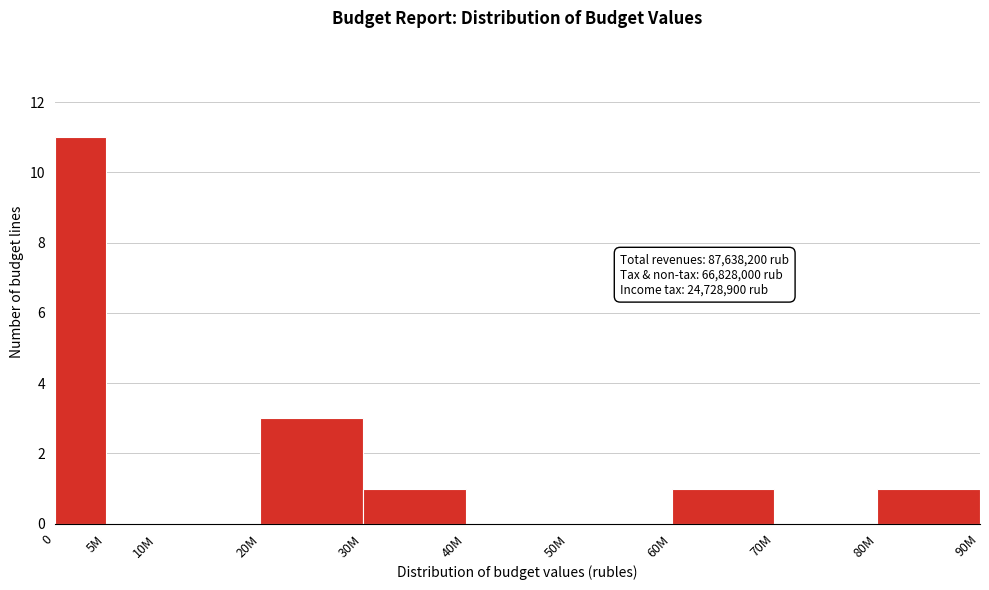

Reading right to left, list all the values displayed in this chart.

80M=1	70M=0	60M=1	50M=0	40M=0	30M=1	20M=3	10M=0	5M=0	0=11